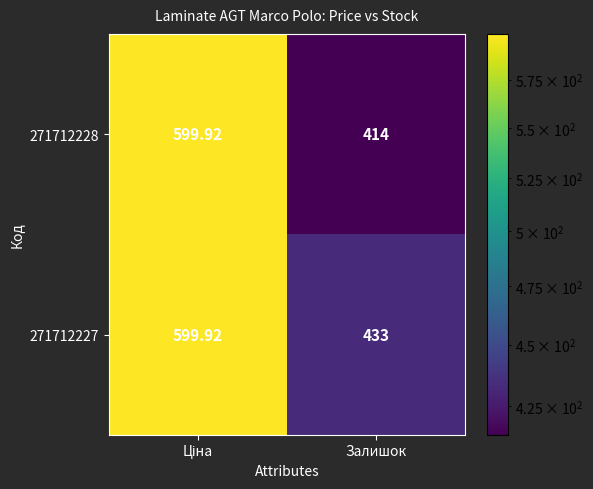

At which category does the chart reach its minimum across all series?

Залишок